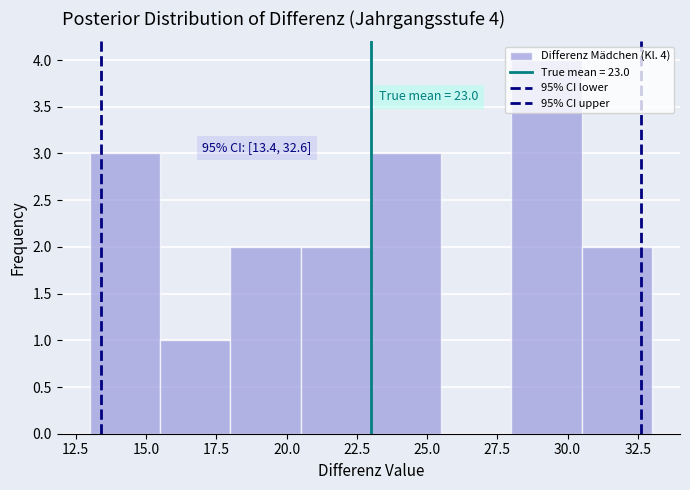

Over which range of the x-axis is the bar tallest?

28.0 to 30.5